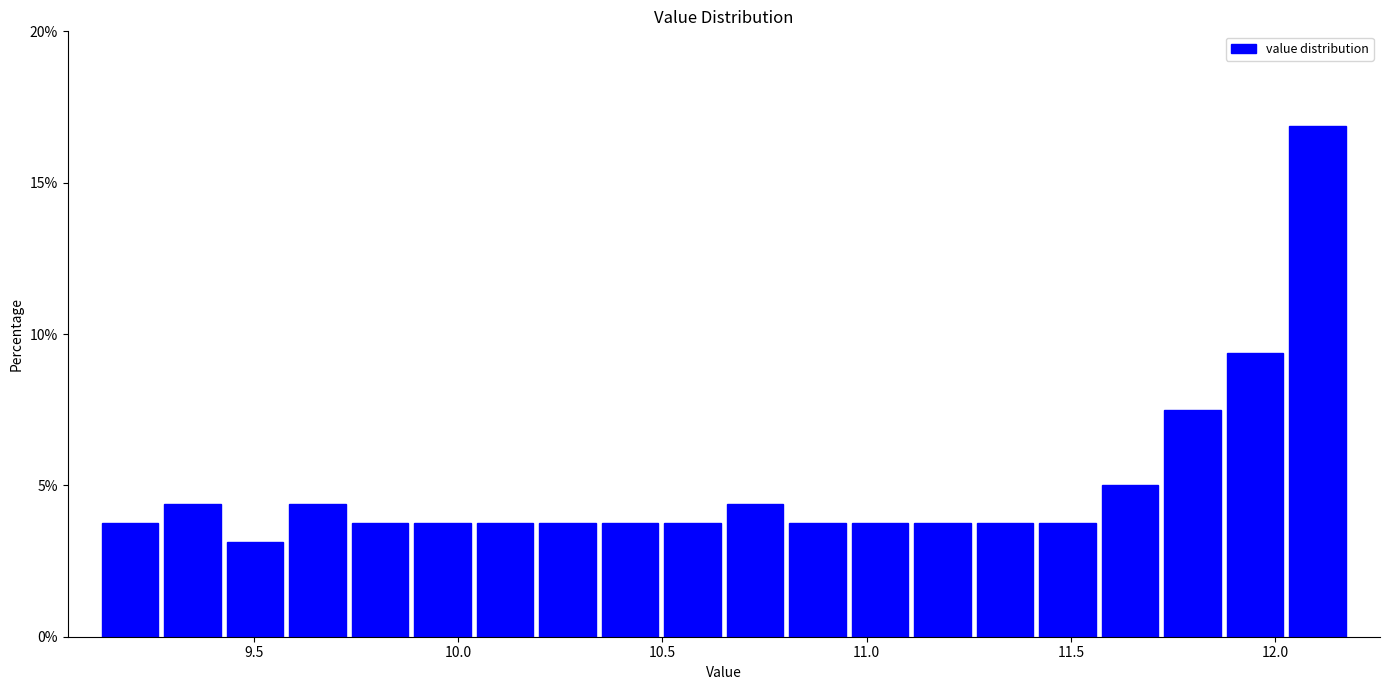

Around what value on the x-axis is the tallest bar? Give the approximate position of its centre, as read against the axis.

12.10